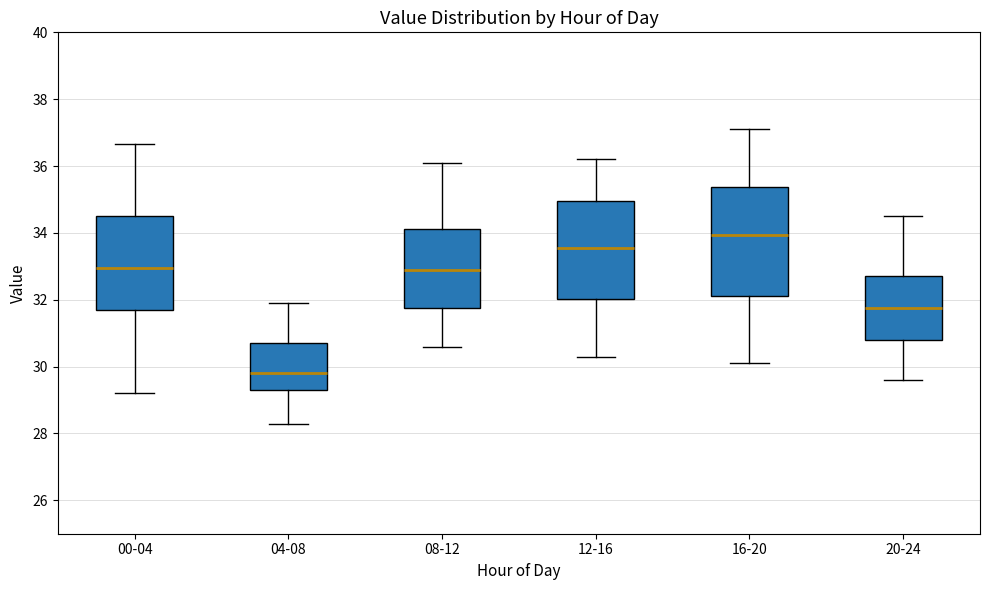

Where is the upper edge of the box for 12-16 on the y-axis? The values are not printed on the chart, so give them approximately, as read against the axis.

35.0